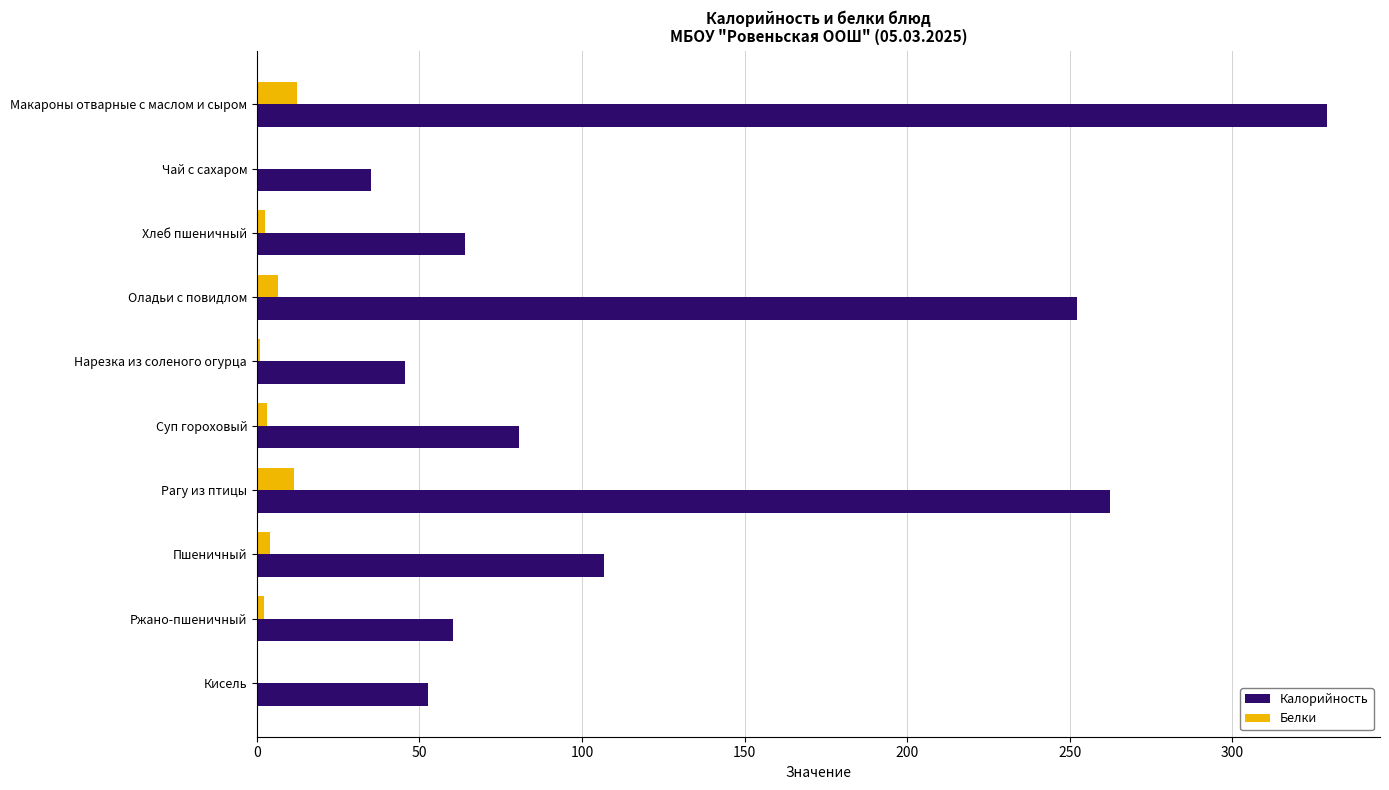

What is the sum of all Калорийность values?

1288.5